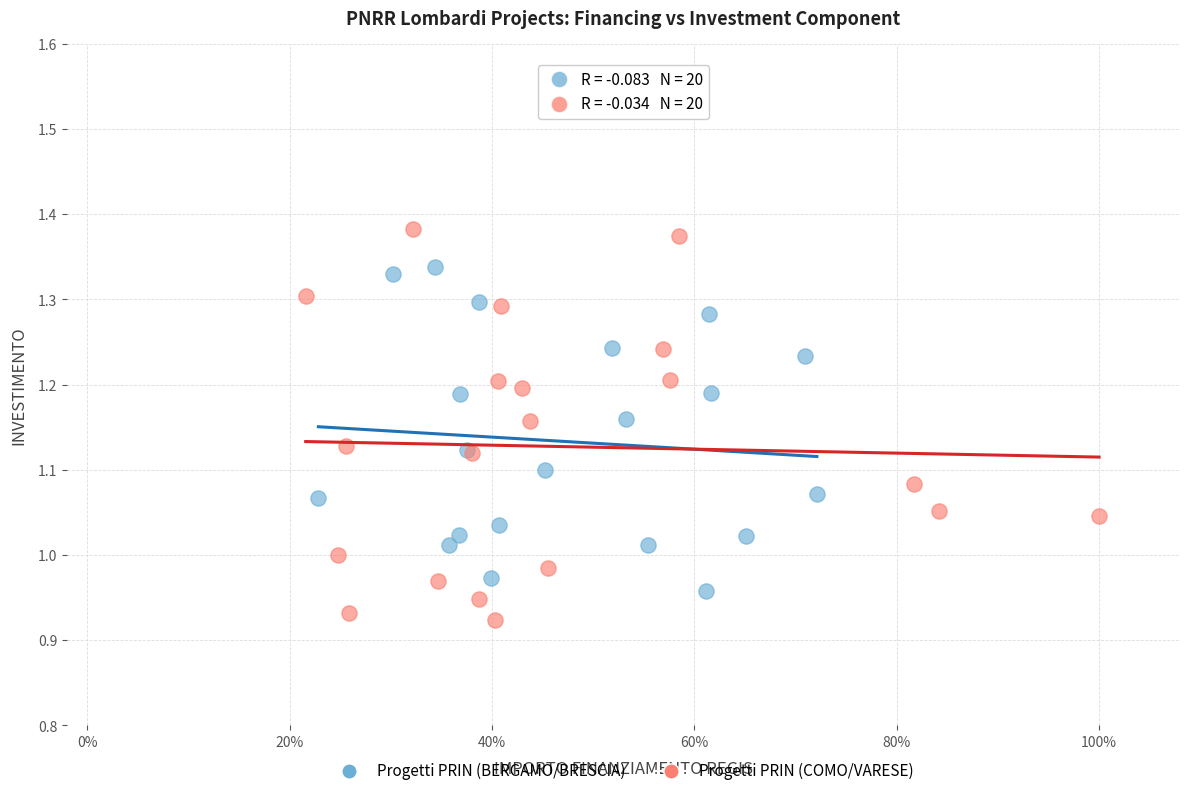

Which series has the largest Y range (max minus min)?

Progetti PRIN (COMO/VARESE)